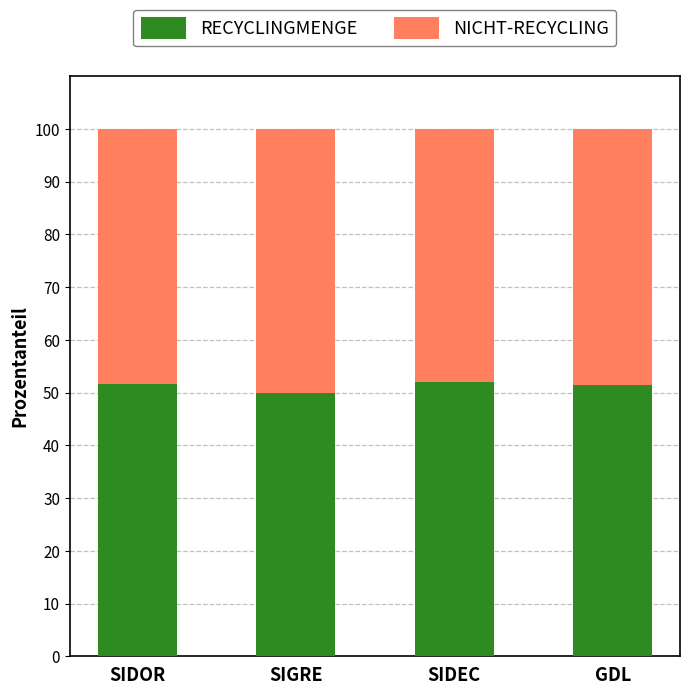

The RECYCLINGMENGE series shows 51.9 at SIDEC. True or false?

True